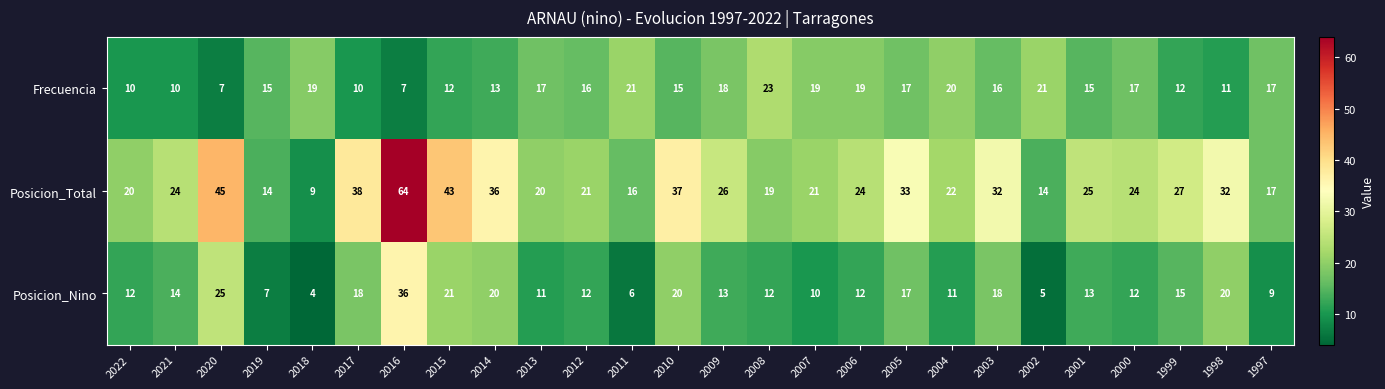

At which category is the sum across all series the highest?

2016